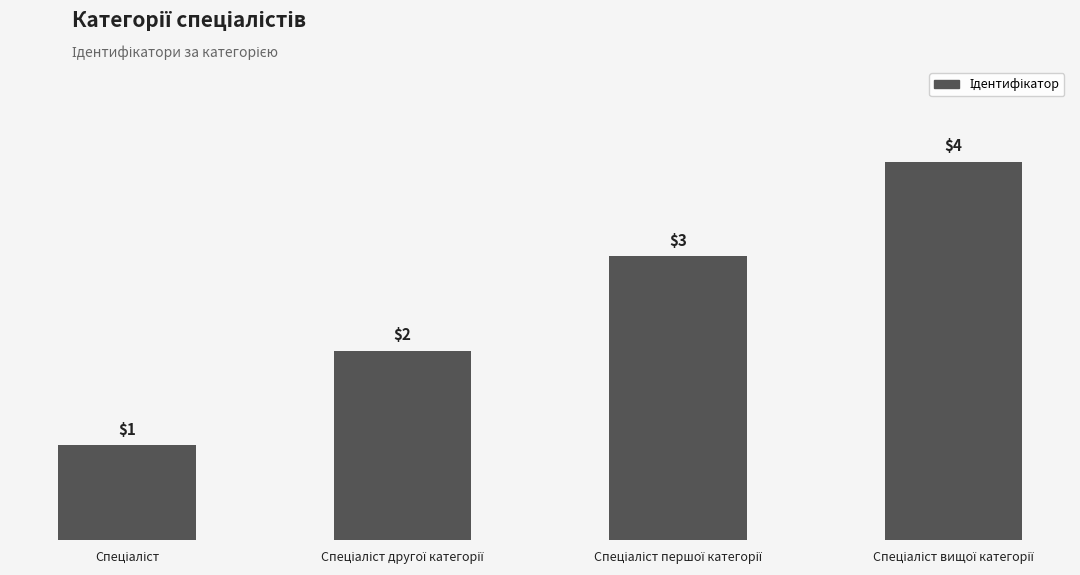

What is the difference between the maximum and minimum values?

3